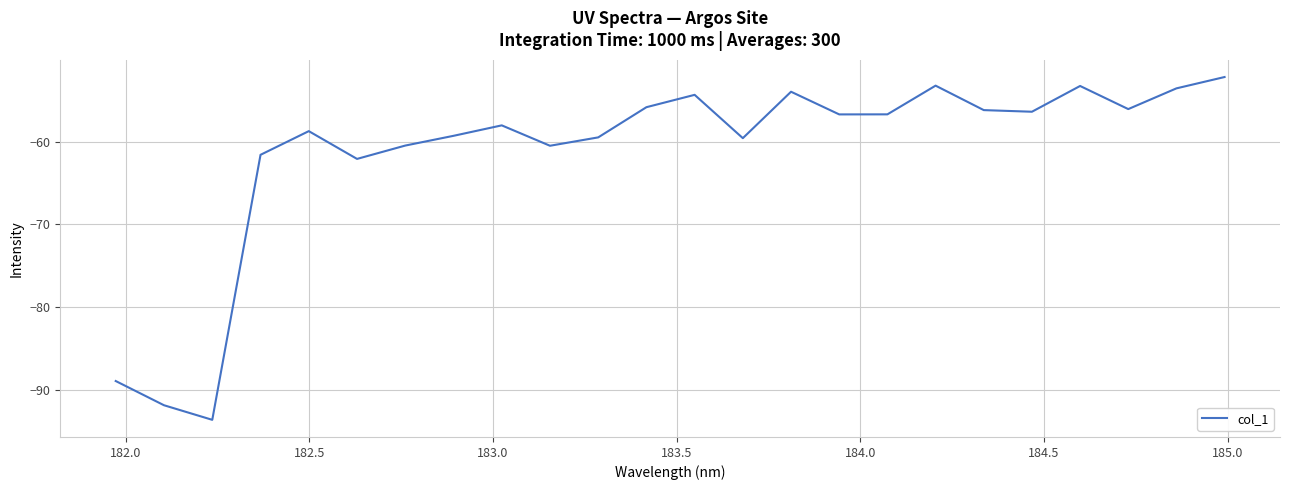

What is the minimum value shown in the chart?

-93.7